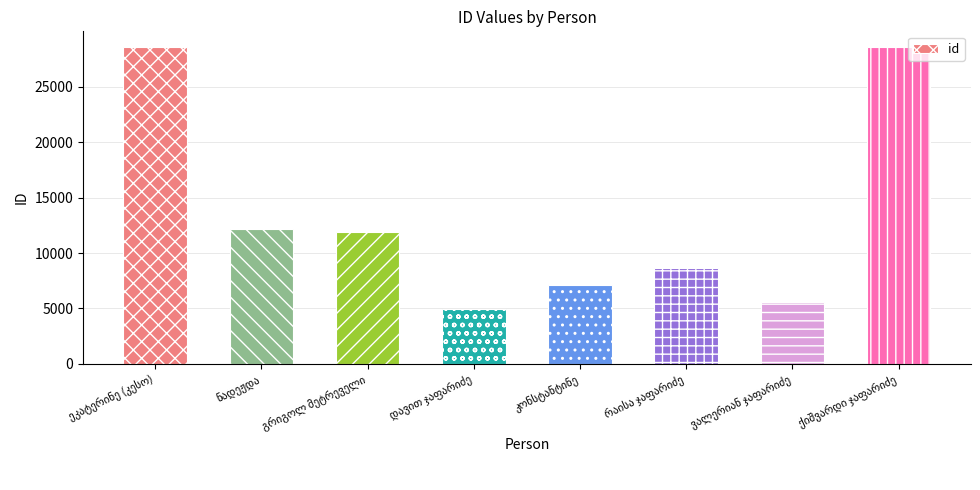

What is the average value?

13443